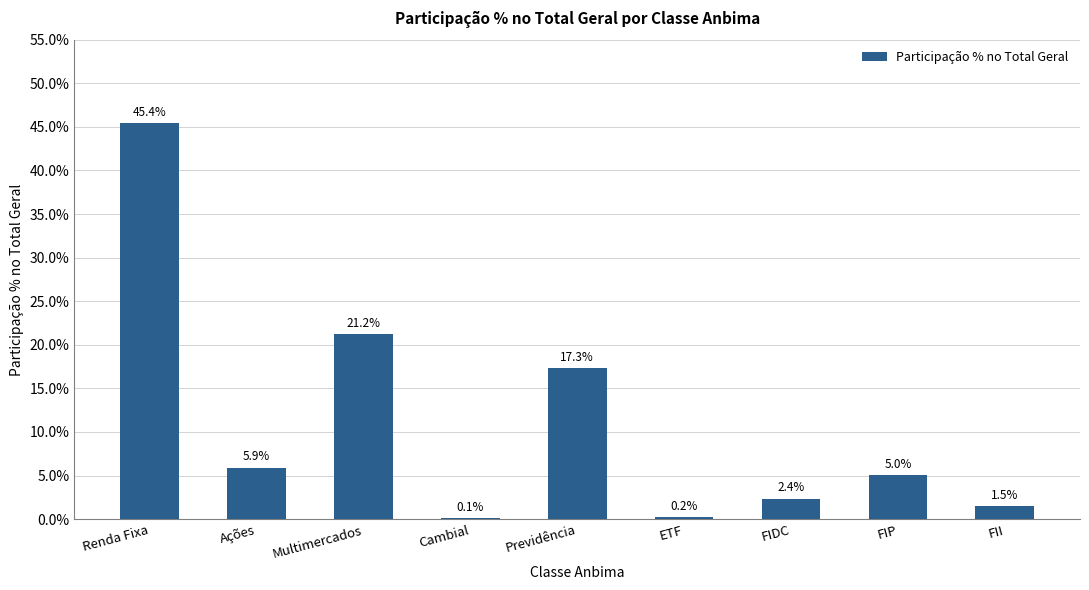

Which category has the highest value across all series?

Renda Fixa